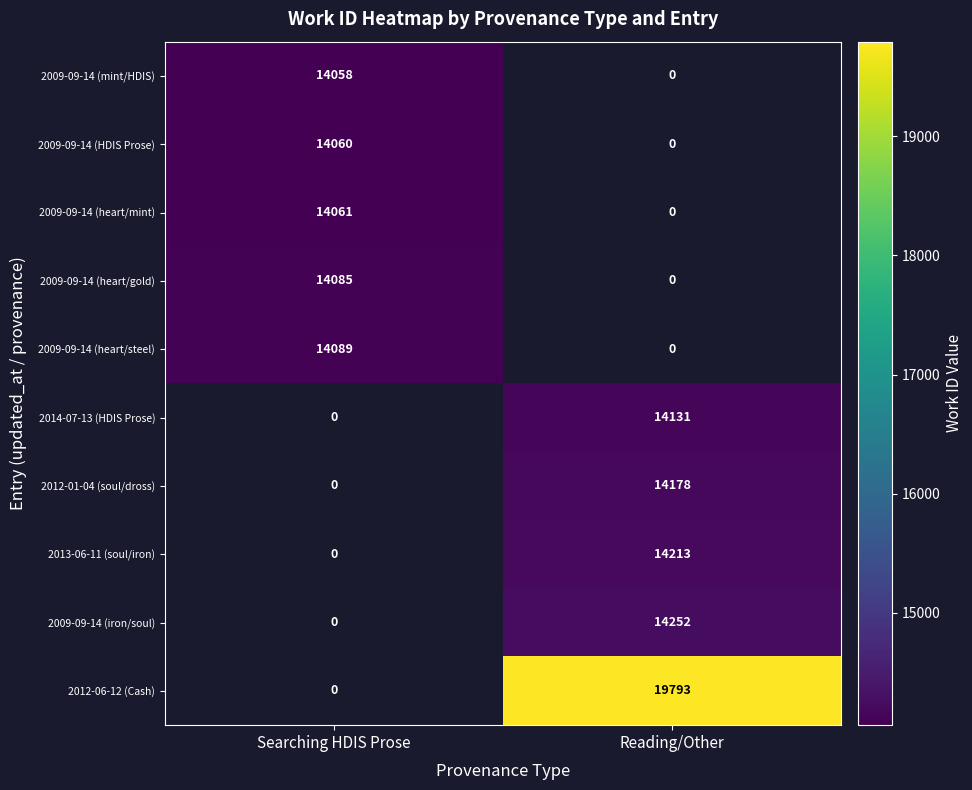

The value of 2013-06-11 (soul/iron) at Reading/Other is 9642.2. True or false?

False